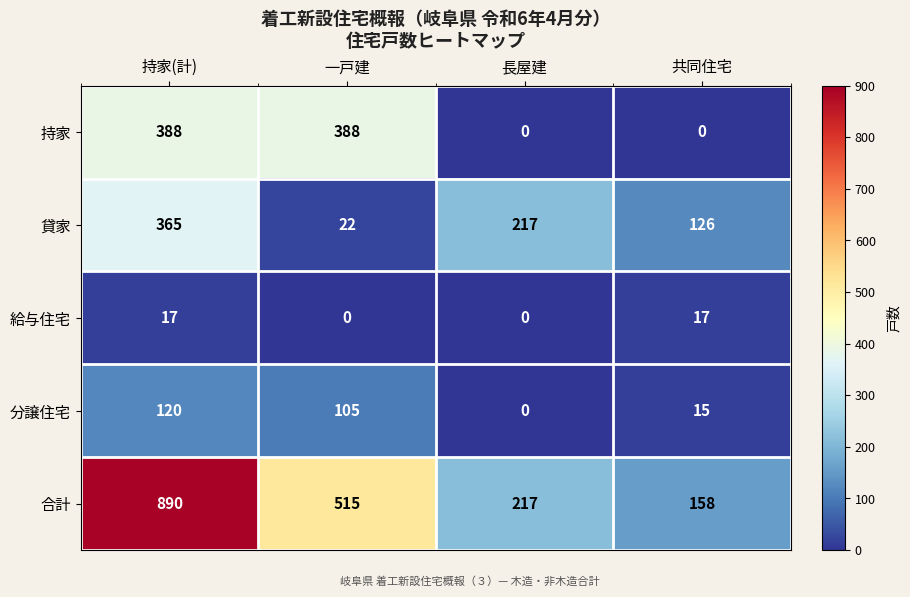

How many distinct data groups are displayed?

5